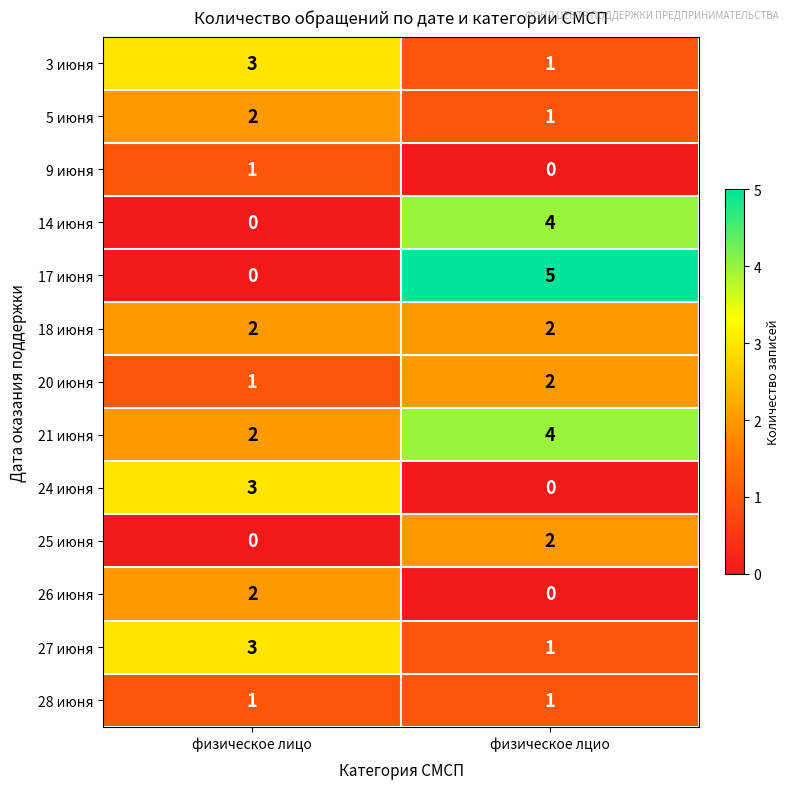

Reading right to left, list all the values displayed in this chart.

3 июня: 1	3
5 июня: 1	2
9 июня: 0	1
14 июня: 4	0
17 июня: 5	0
18 июня: 2	2
20 июня: 2	1
21 июня: 4	2
24 июня: 0	3
25 июня: 2	0
26 июня: 0	2
27 июня: 1	3
28 июня: 1	1